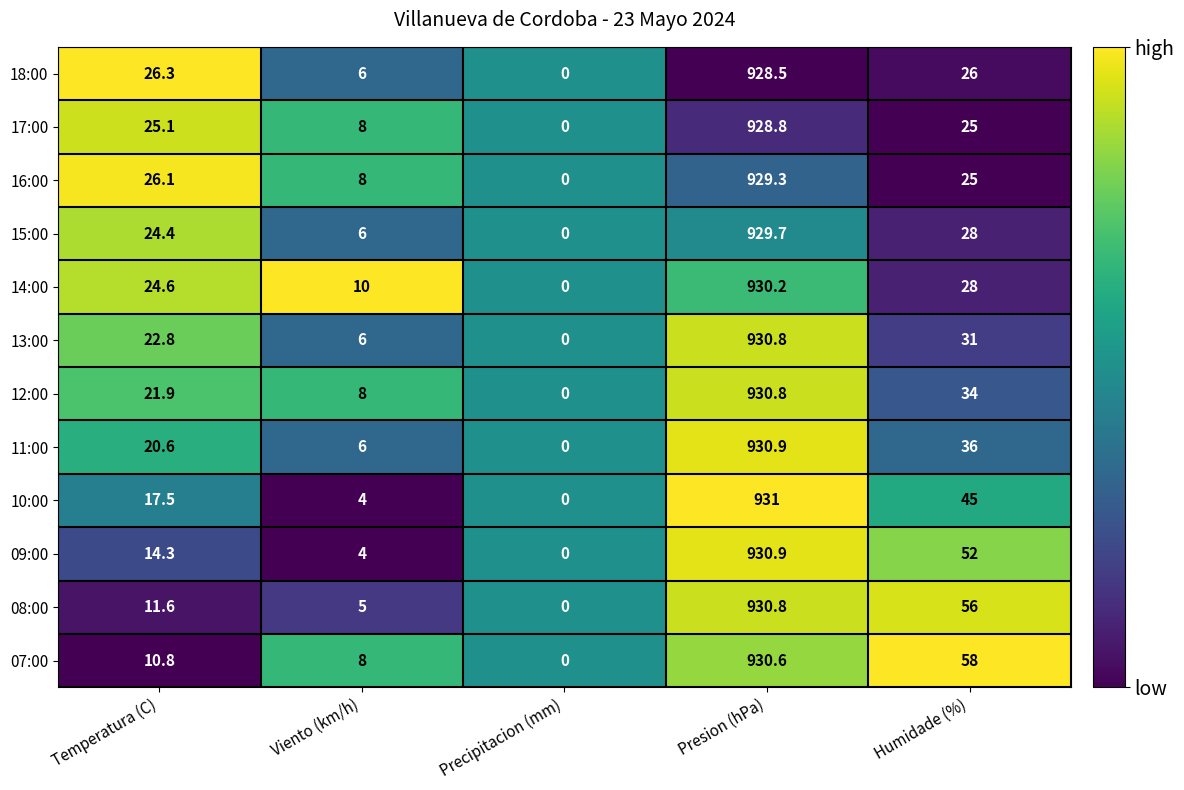

True or false: 16:00 has a value of 929.3 at Presion (hPa).

True